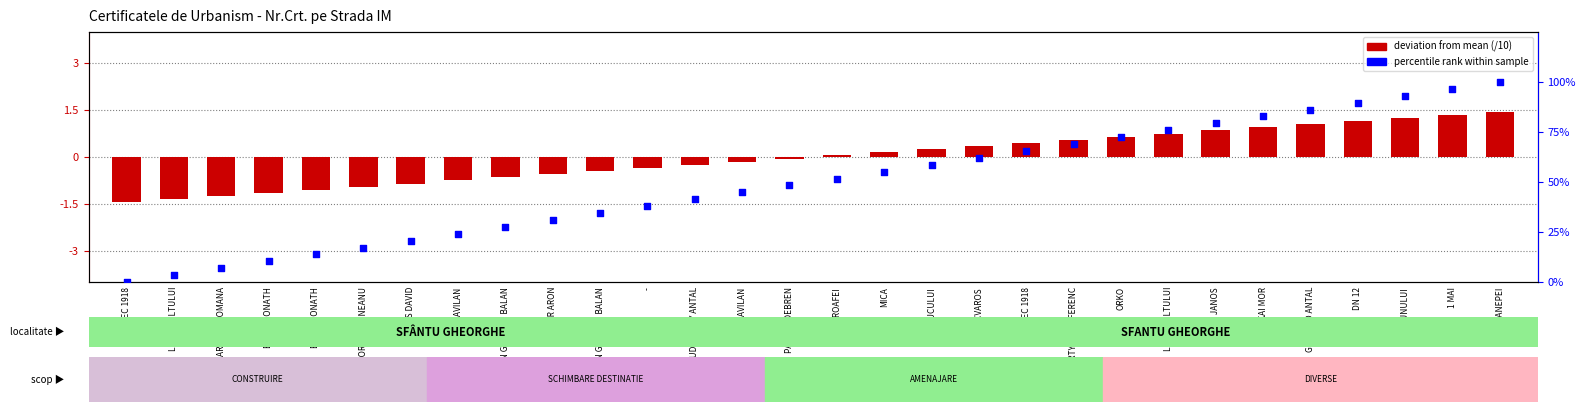

Which series reaches the minimum Y coordinate?

deviation from mean (/10)